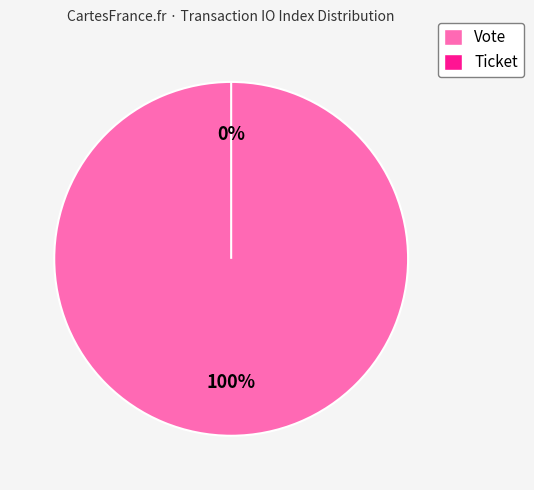

What is the smallest slice in the pie chart?

Ticket (io_index=0)